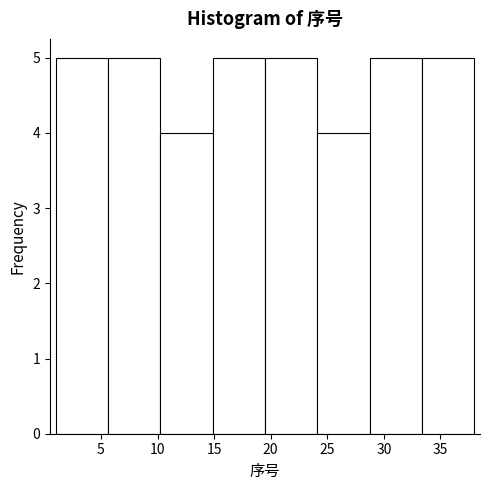

Reading left to right, list every bar in this chart as the range it spans on the x-axis followed by its height. Neither the bar edges nor the heights are printed on the chart, so give them approximately, as read against the axes.

1.0 to 5.5: 5
5.5 to 10.5: 5
10.5 to 15.0: 4
15.0 to 19.5: 5
19.5 to 24.0: 5
24.0 to 29.0: 4
29.0 to 33.5: 5
33.5 to 38.0: 5